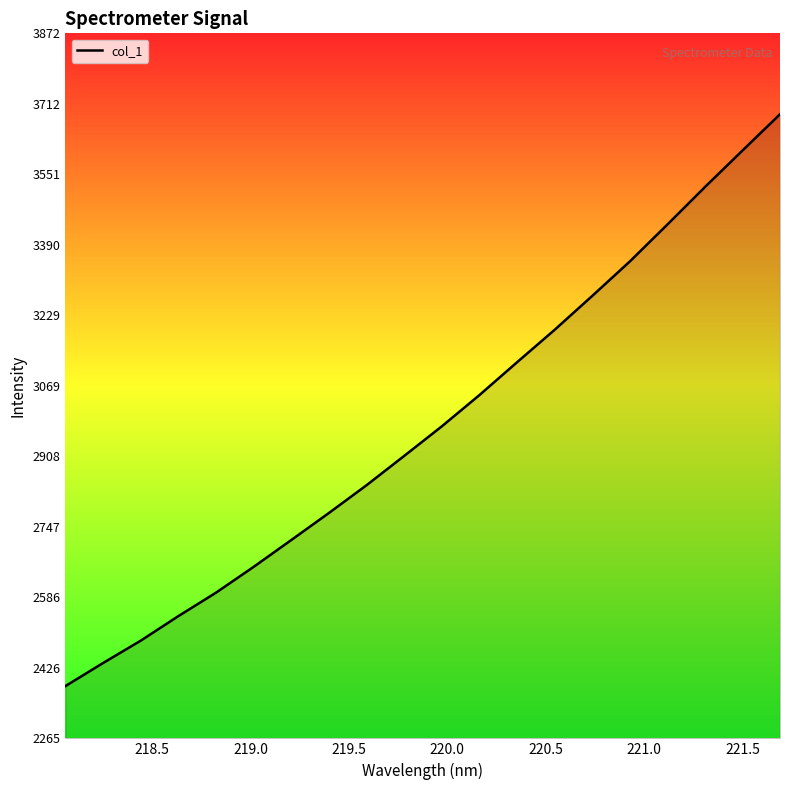

What is the difference between the maximum and minimum values?

1303.8